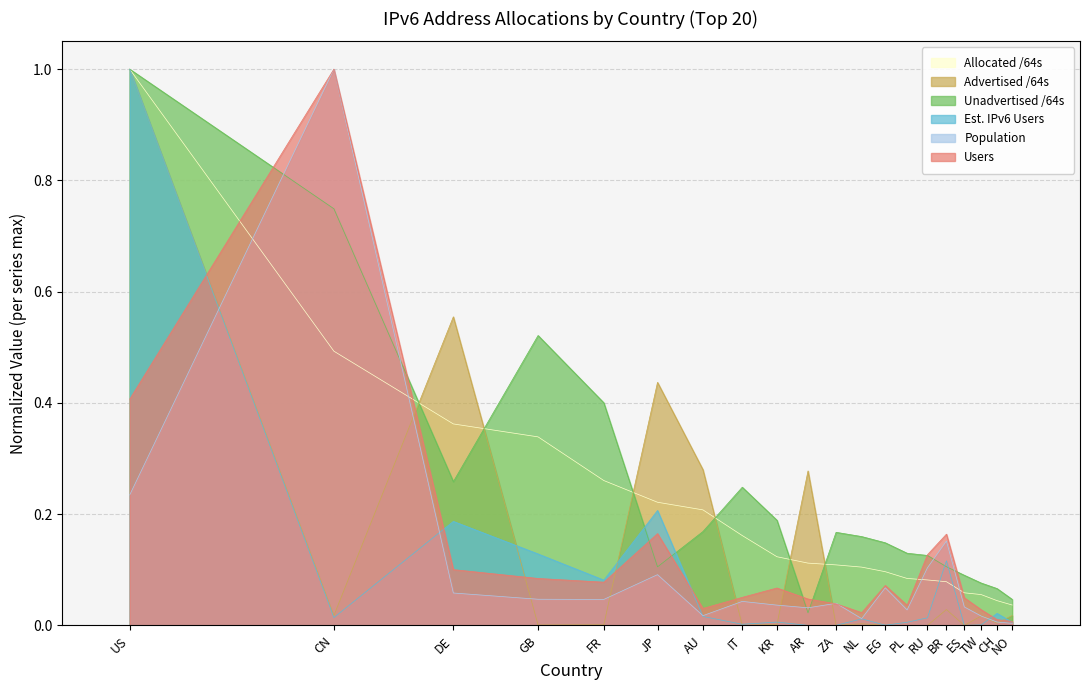

How many interior local peaks does the Population series have?

6